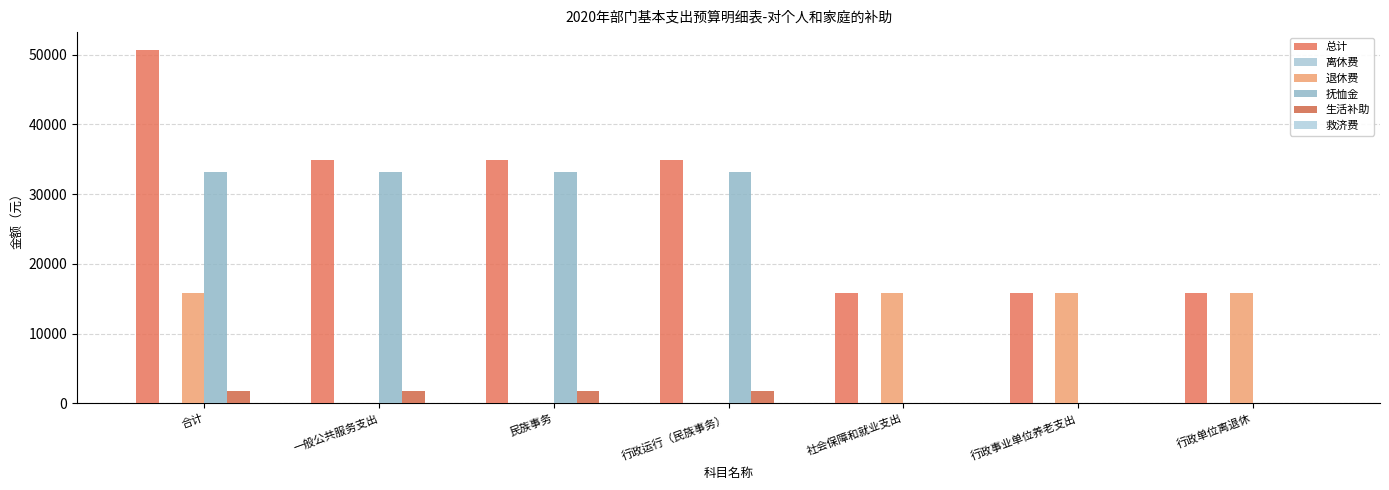

What is the sum of all 抚恤金 values?

132520